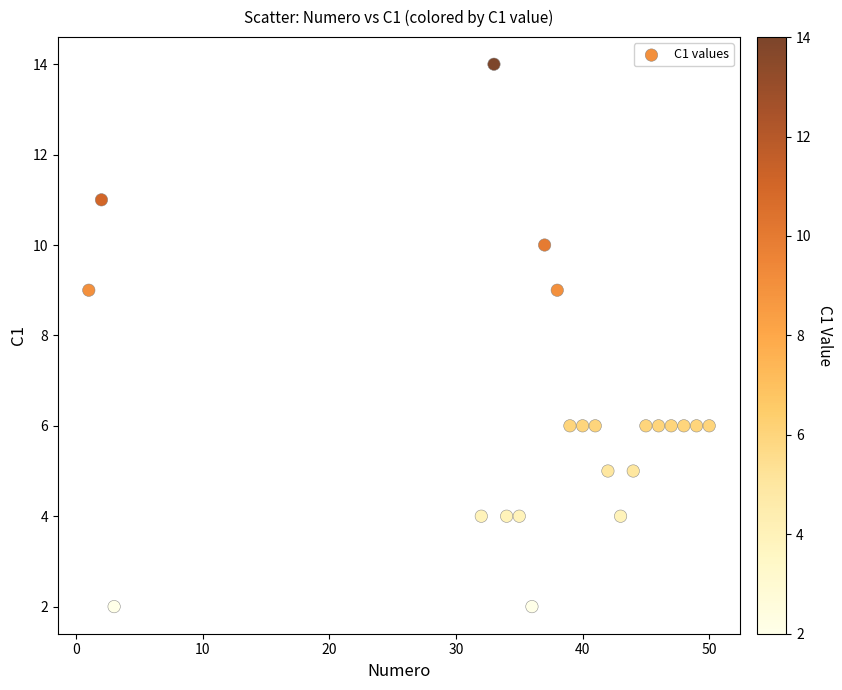

What is the range of X values (max minus min)?

49